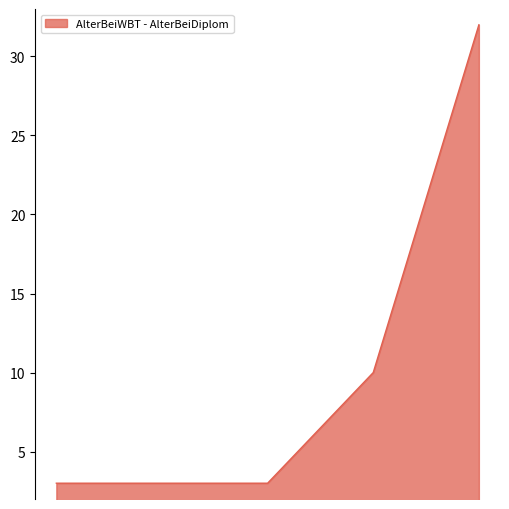

What is the sum of all values?

51